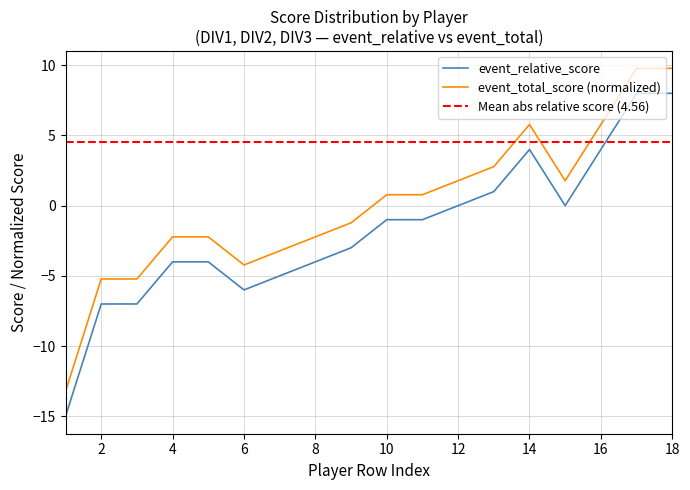

Rank the series by their maximum value, from lowest to highest.

event_relative_score, event_total_score